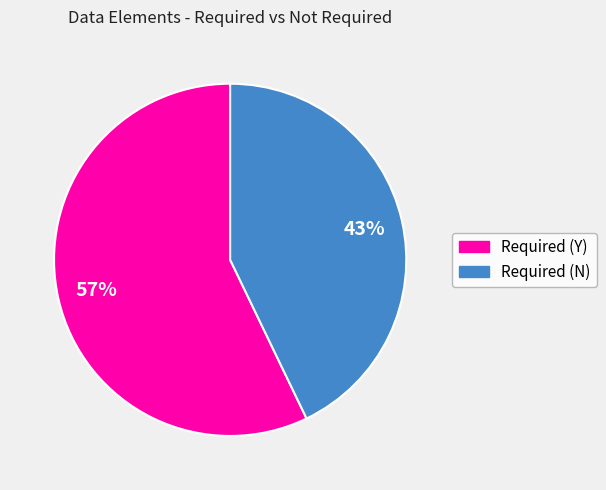

Is it true that Required (Y) is 47% of the pie?

False